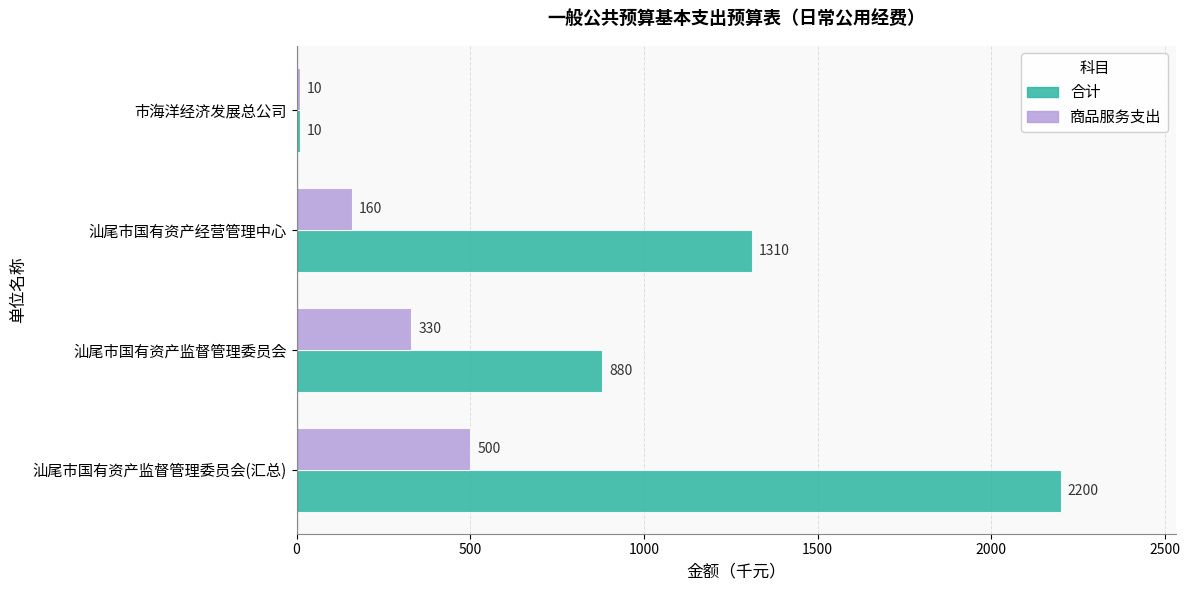

What is the highest value of the 合计 series?

2200